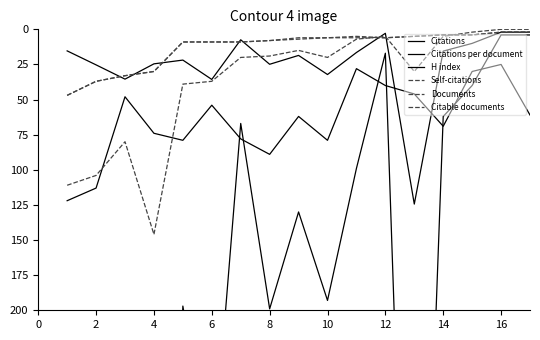

True or false: Citable documents and H index intersect in this chart.

False